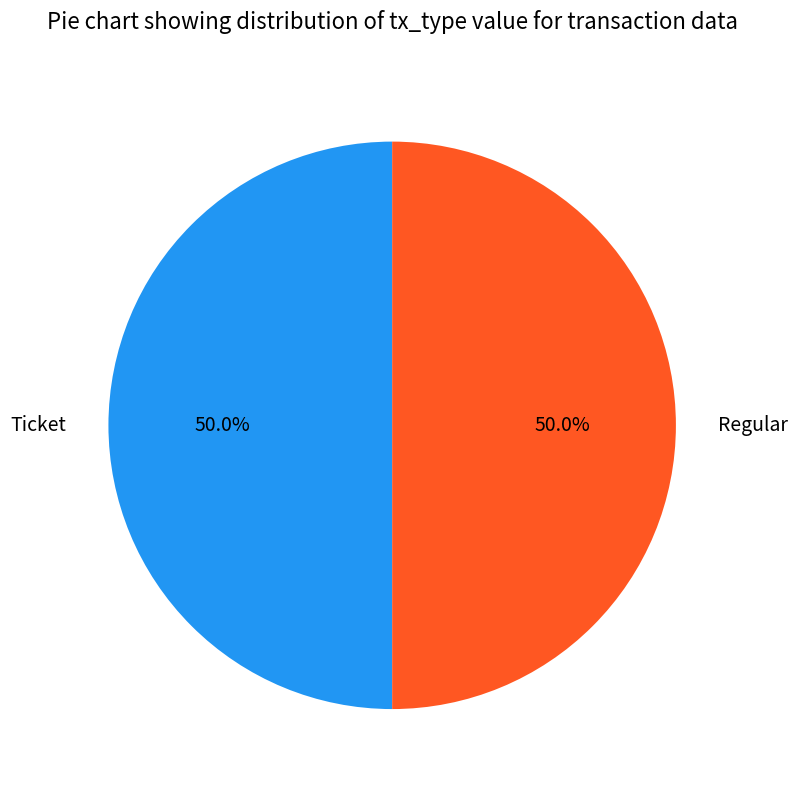

To the nearest percent, what is the average slice percentage?

50%